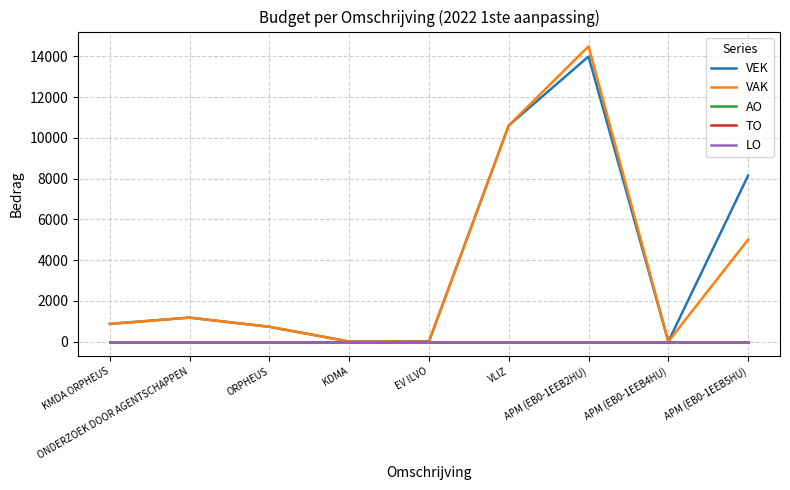

Which series has the largest range (max minus min)?

VAK